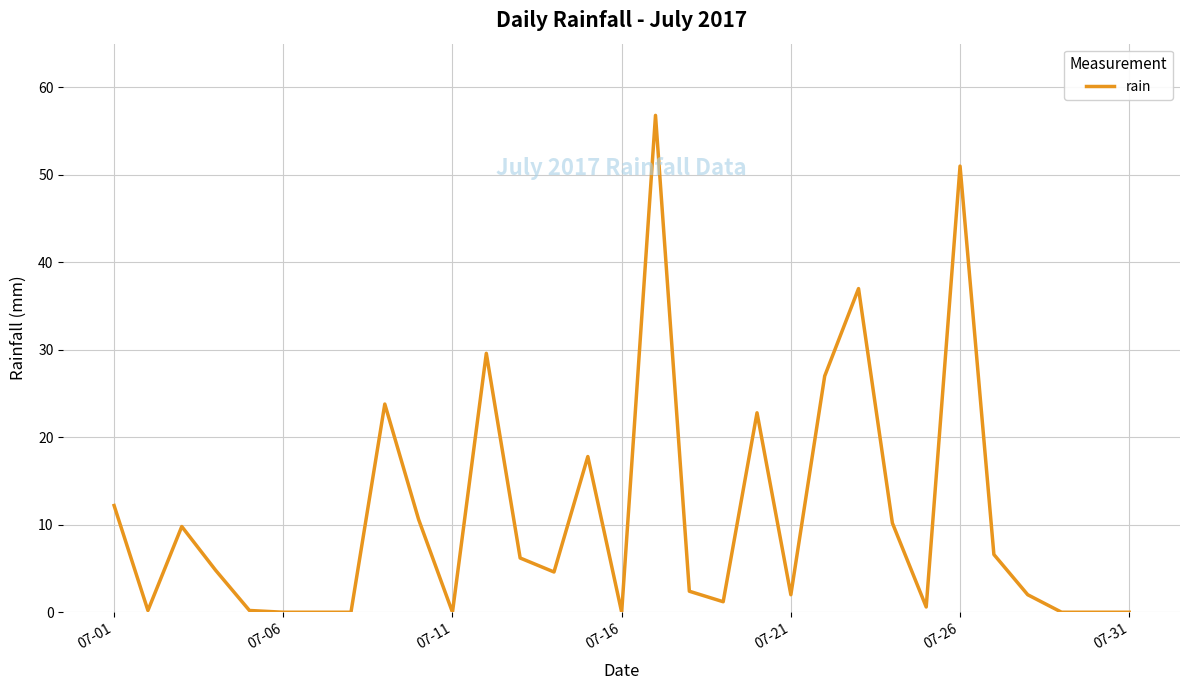

What is the difference between the maximum and minimum values?

56.8